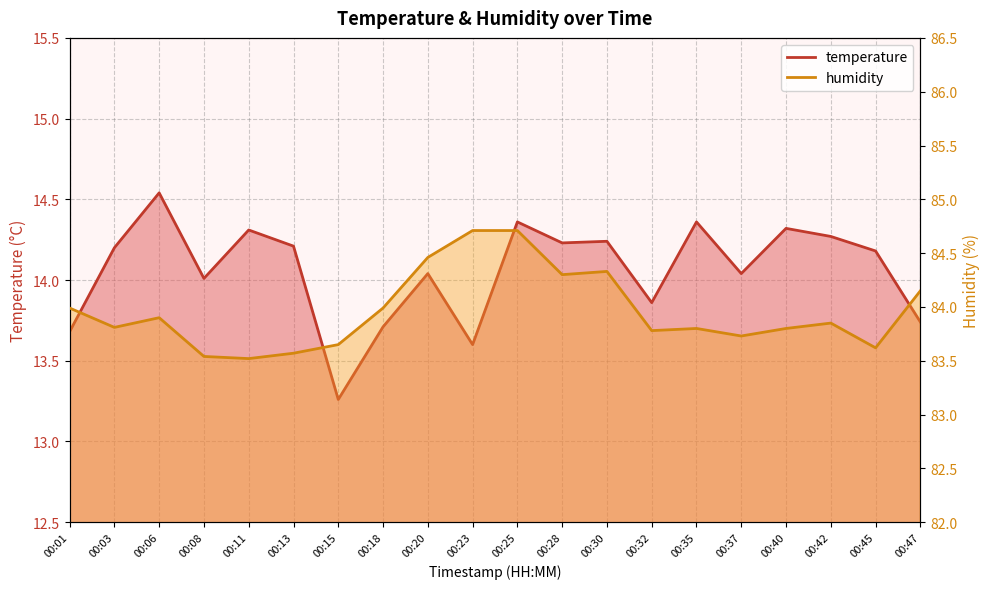

At which label does temperature reach its peak?

00:06